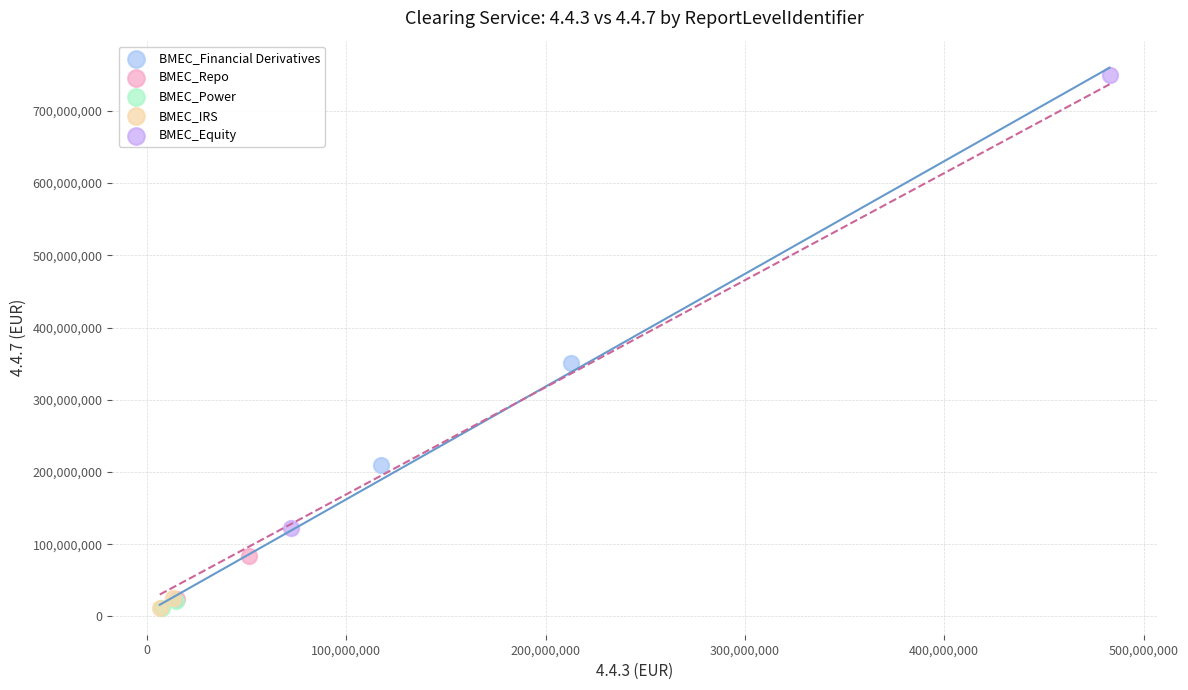

What are all the series names shown in the legend?

BMEC_Financial Derivatives, BMEC_Repo, BMEC_Power, BMEC_IRS, BMEC_Equity